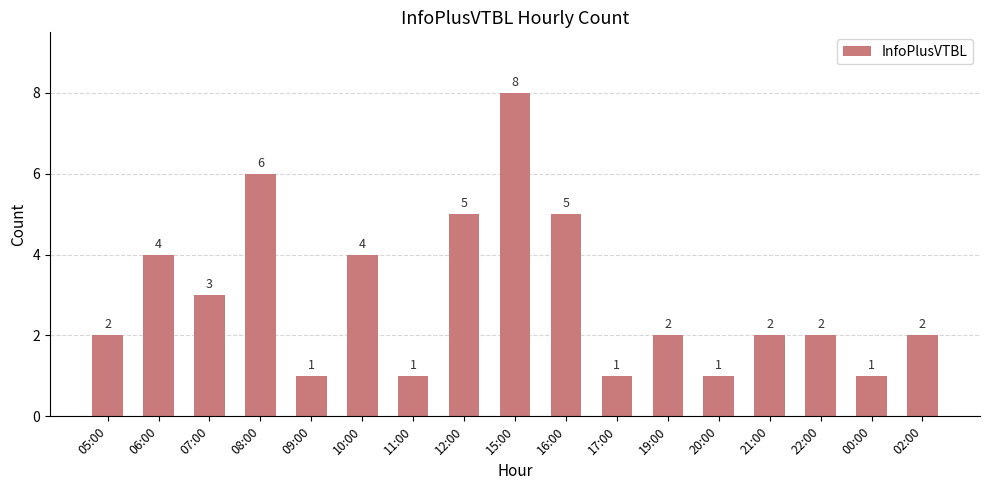

What is the label of the 3rd bar from the right?

22:00